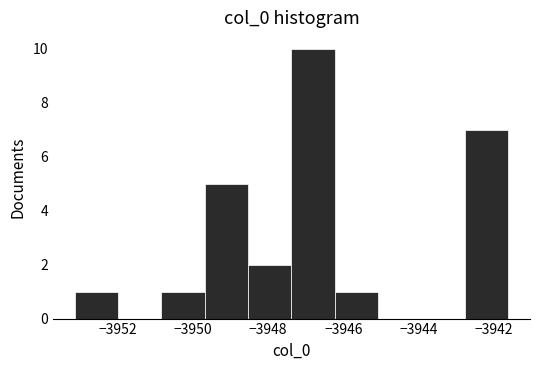

Reading left to right, list every bar in this chart as the range it spans on the x-axis followed by its height. Neither the bar edges nor the heights are printed on the chart, so give them approximately, as read against the axes.

-3953.2 to -3952.0: 1
-3952.0 to -3950.8: 0
-3950.8 to -3949.6: 1
-3949.6 to -3948.6: 5
-3948.6 to -3947.4: 2
-3947.4 to -3946.2: 10
-3946.2 to -3945.0: 1
-3945.0 to -3944.0: 0
-3944.0 to -3942.8: 0
-3942.8 to -3941.6: 7